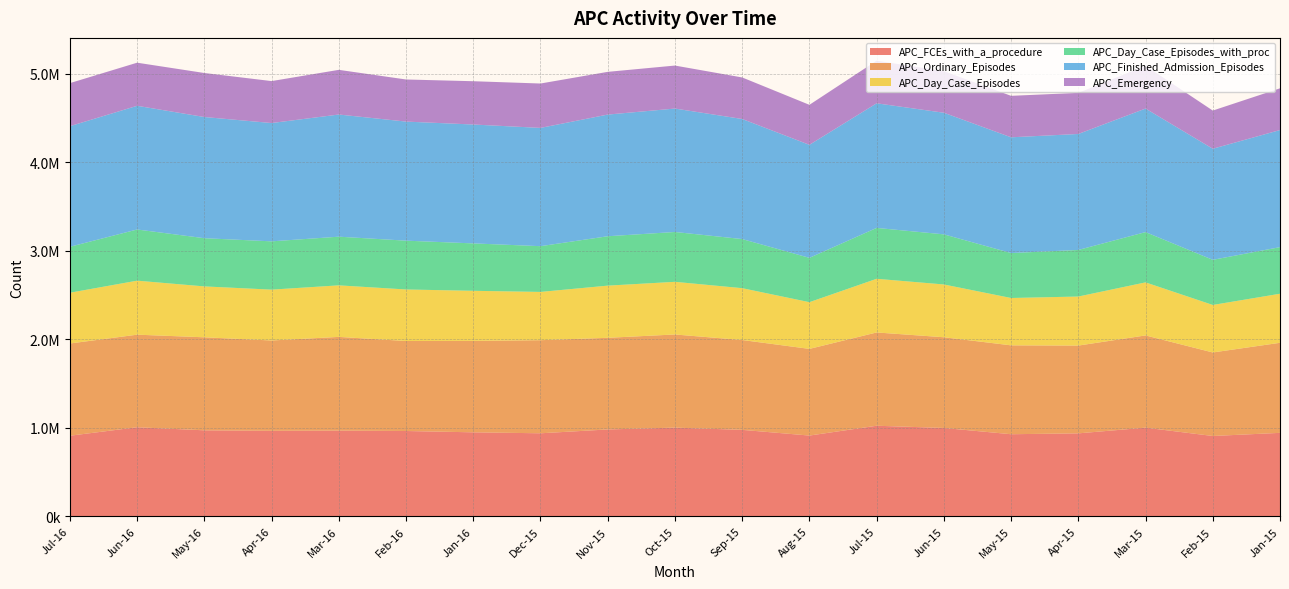

Reading right to left, what are all the values shown in this chart?

APC_FCEs_with_a_procedure: 942985	907625	1001810	937288	927587	998340	1023343	912478	976880	1002186	981473	938191	949063	963961	968294	965999	971680	1006359	910561
APC_Ordinary_Episodes: 1017723	943806	1042240	991981	1004269	1025048	1054105	979363	1015308	1052552	1035637	1051877	1033292	1016959	1059090	1020866	1051068	1046087	1042173
APC_Day_Case_Episodes: 554405	536824	599338	554237	535054	596433	606423	527875	585797	594929	589484	545544	565819	582263	582443	574531	575213	610347	573777
APC_Day_Case_Episodes_with_proc: 526554	509928	568123	526214	508032	566227	574913	500877	554879	563131	558048	516827	535640	551604	549853	545661	544529	578133	519169
APC_Finished_Admission_Episodes: 1323065	1255228	1395992	1310622	1307703	1374204	1408158	1277095	1356781	1394744	1374792	1336453	1343457	1345451	1380429	1336789	1369472	1397743	1362664
APC_Emergency: 471515	431359	483397	464559	468640	469945	481645	451990	469340	485818	482807	501495	489121	475796	504787	474060	497300	487034	486585